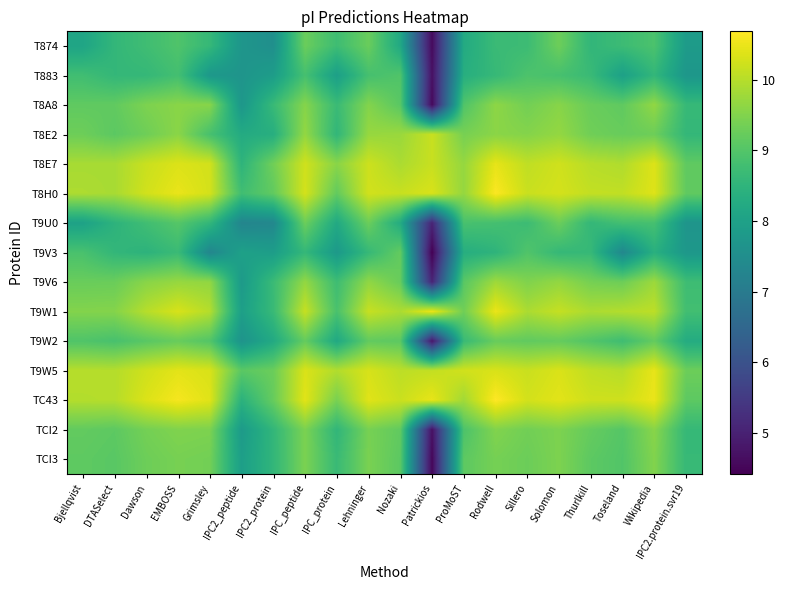

Reading left to right, transcribe all the data shown in this chart.

T874: Bjellqvist=8.1	DTASelect=8.6	Dawson=8.8	EMBOSS=9.0	Grimsley=8.6	IPC2_peptide=7.7	IPC2_protein=7.5	IPC_peptide=9.3	IPC_protein=8.7	Lehninger=9.3	Nozaki=8.2	Patrickios=4.6	ProMoST=8.2	Rodwell=8.7	Sillero=8.7	Solomon=9.3	Thurlkill=8.6	Toseland=8.7	Wikipedia=8.9	IPC2.protein.svr19=7.8
T883: Bjellqvist=8.8	DTASelect=8.6	Dawson=8.6	EMBOSS=8.8	Grimsley=7.8	IPC2_peptide=7.7	IPC2_protein=7.9	IPC_peptide=8.8	IPC_protein=8.0	Lehninger=8.8	Nozaki=9.0	Patrickios=4.7	ProMoST=8.3	Rodwell=8.6	Sillero=8.9	Solomon=8.9	Thurlkill=8.7	Toseland=8.0	Wikipedia=8.6	IPC2.protein.svr19=7.7
T8A8: Bjellqvist=9.2	DTASelect=9.2	Dawson=9.5	EMBOSS=9.6	Grimsley=9.6	IPC2_peptide=7.7	IPC2_protein=8.7	IPC_peptide=9.5	IPC_protein=8.7	Lehninger=9.5	Nozaki=9.1	Patrickios=4.6	ProMoST=9.0	Rodwell=9.6	Sillero=9.4	Solomon=9.6	Thurlkill=9.3	Toseland=9.2	Wikipedia=9.7	IPC2.protein.svr19=8.6
T8E2: Bjellqvist=9.3	DTASelect=9.1	Dawson=9.3	EMBOSS=9.6	Grimsley=8.9	IPC2_peptide=8.3	IPC2_protein=8.3	IPC_peptide=9.7	IPC_protein=8.6	Lehninger=9.7	Nozaki=9.7	Patrickios=10.2	ProMoST=9.4	Rodwell=9.6	Sillero=9.5	Solomon=9.7	Thurlkill=9.3	Toseland=9.2	Wikipedia=9.3	IPC2.protein.svr19=8.6
T8E7: Bjellqvist=9.9	DTASelect=9.9	Dawson=10.2	EMBOSS=10.3	Grimsley=10.3	IPC2_peptide=8.5	IPC2_protein=9.3	IPC_peptide=10.2	IPC_protein=9.6	Lehninger=10.2	Nozaki=9.9	Patrickios=10.2	ProMoST=9.7	Rodwell=10.5	Sillero=10.1	Solomon=10.2	Thurlkill=10.0	Toseland=9.9	Wikipedia=10.4	IPC2.protein.svr19=9.1
T8H0: Bjellqvist=9.9	DTASelect=9.9	Dawson=10.2	EMBOSS=10.5	Grimsley=10.3	IPC2_peptide=8.8	IPC2_protein=9.2	IPC_peptide=10.3	IPC_protein=9.2	Lehninger=10.2	Nozaki=10.2	Patrickios=10.3	ProMoST=9.7	Rodwell=10.7	Sillero=10.2	Solomon=10.3	Thurlkill=10.1	Toseland=10.1	Wikipedia=10.4	IPC2.protein.svr19=9.2
T9U0: Bjellqvist=8.0	DTASelect=8.5	Dawson=8.8	EMBOSS=9.0	Grimsley=8.6	IPC2_peptide=7.3	IPC2_protein=7.3	IPC_peptide=9.3	IPC_protein=8.2	Lehninger=9.3	Nozaki=8.3	Patrickios=5.0	ProMoST=8.9	Rodwell=8.8	Sillero=8.7	Solomon=9.3	Thurlkill=8.6	Toseland=8.8	Wikipedia=8.8	IPC2.protein.svr19=7.7
T9V3: Bjellqvist=8.9	DTASelect=8.6	Dawson=8.5	EMBOSS=8.7	Grimsley=7.3	IPC2_peptide=8.0	IPC2_protein=7.9	IPC_peptide=8.6	IPC_protein=7.8	Lehninger=8.6	Nozaki=9.2	Patrickios=4.4	ProMoST=8.3	Rodwell=8.5	Sillero=9.0	Solomon=8.6	Thurlkill=8.6	Toseland=7.4	Wikipedia=8.4	IPC2.protein.svr19=7.8
T9V6: Bjellqvist=9.3	DTASelect=9.3	Dawson=9.6	EMBOSS=9.7	Grimsley=9.7	IPC2_peptide=7.8	IPC2_protein=8.7	IPC_peptide=9.7	IPC_protein=8.7	Lehninger=9.6	Nozaki=9.2	Patrickios=5.0	ProMoST=9.1	Rodwell=9.8	Sillero=9.5	Solomon=9.7	Thurlkill=9.4	Toseland=9.3	Wikipedia=9.8	IPC2.protein.svr19=8.7
T9W1: Bjellqvist=9.5	DTASelect=9.5	Dawson=10.0	EMBOSS=10.3	Grimsley=10.0	IPC2_peptide=8.0	IPC2_protein=8.7	IPC_peptide=10.1	IPC_protein=8.9	Lehninger=10.1	Nozaki=9.9	Patrickios=10.5	ProMoST=9.3	Rodwell=10.5	Sillero=9.9	Solomon=10.1	Thurlkill=9.9	Toseland=10.0	Wikipedia=10.1	IPC2.protein.svr19=8.8
T9W2: Bjellqvist=9.0	DTASelect=8.9	Dawson=9.1	EMBOSS=9.2	Grimsley=9.0	IPC2_peptide=7.6	IPC2_protein=8.2	IPC_peptide=9.2	IPC_protein=8.2	Lehninger=9.2	Nozaki=9.1	Patrickios=4.8	ProMoST=8.7	Rodwell=9.2	Sillero=9.2	Solomon=9.2	Thurlkill=9.0	Toseland=8.8	Wikipedia=9.2	IPC2.protein.svr19=8.3
T9W5: Bjellqvist=10.0	DTASelect=10.0	Dawson=10.2	EMBOSS=10.4	Grimsley=10.3	IPC2_peptide=9.1	IPC2_protein=9.3	IPC_peptide=10.3	IPC_protein=10.0	Lehninger=10.3	Nozaki=10.1	Patrickios=10.1	ProMoST=10.2	Rodwell=10.3	Sillero=10.2	Solomon=10.3	Thurlkill=10.1	Toseland=10.0	Wikipedia=10.5	IPC2.protein.svr19=9.3
TC43: Bjellqvist=10.0	DTASelect=10.0	Dawson=10.3	EMBOSS=10.6	Grimsley=10.4	IPC2_peptide=8.4	IPC2_protein=9.2	IPC_peptide=10.4	IPC_protein=9.4	Lehninger=10.4	Nozaki=10.2	Patrickios=10.5	ProMoST=9.8	Rodwell=10.7	Sillero=10.3	Solomon=10.4	Thurlkill=10.2	Toseland=10.2	Wikipedia=10.5	IPC2.protein.svr19=9.1
TCI2: Bjellqvist=9.2	DTASelect=9.1	Dawson=9.4	EMBOSS=9.5	Grimsley=9.5	IPC2_peptide=7.8	IPC2_protein=8.6	IPC_peptide=9.4	IPC_protein=8.6	Lehninger=9.4	Nozaki=9.2	Patrickios=4.7	ProMoST=8.9	Rodwell=9.5	Sillero=9.3	Solomon=9.5	Thurlkill=9.2	Toseland=9.0	Wikipedia=9.6	IPC2.protein.svr19=8.6
TCI3: Bjellqvist=9.1	DTASelect=9.1	Dawson=9.3	EMBOSS=9.4	Grimsley=9.4	IPC2_peptide=7.9	IPC2_protein=8.6	IPC_peptide=9.4	IPC_protein=8.7	Lehninger=9.4	Nozaki=9.1	Patrickios=4.5	ProMoST=9.1	Rodwell=9.4	Sillero=9.3	Solomon=9.5	Thurlkill=9.1	Toseland=9.0	Wikipedia=9.5	IPC2.protein.svr19=8.6